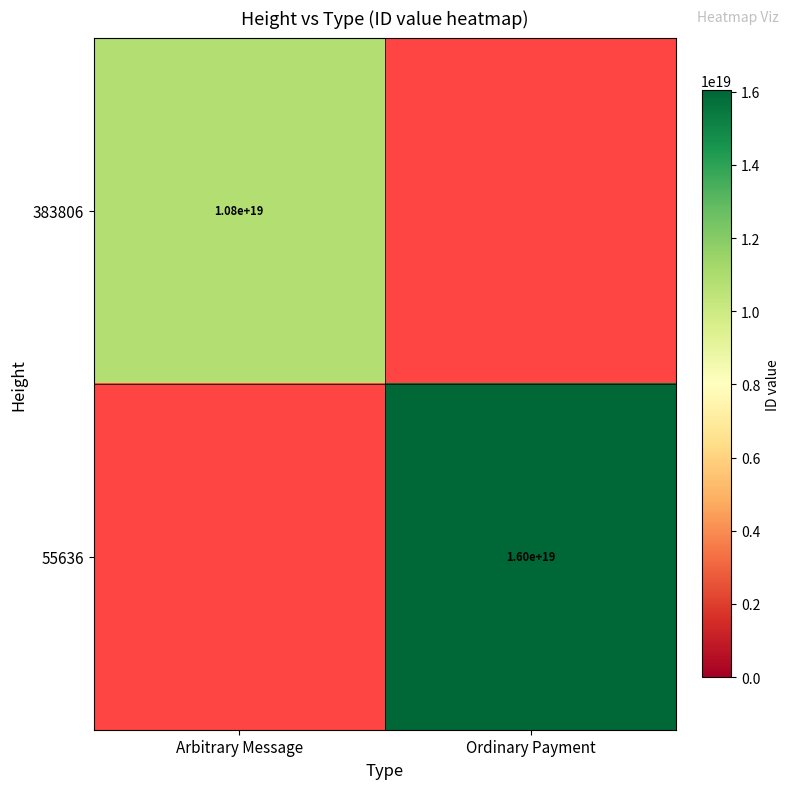

The value of 383806 at Arbitrary Message is 2274577982986925312.0. True or false?

False